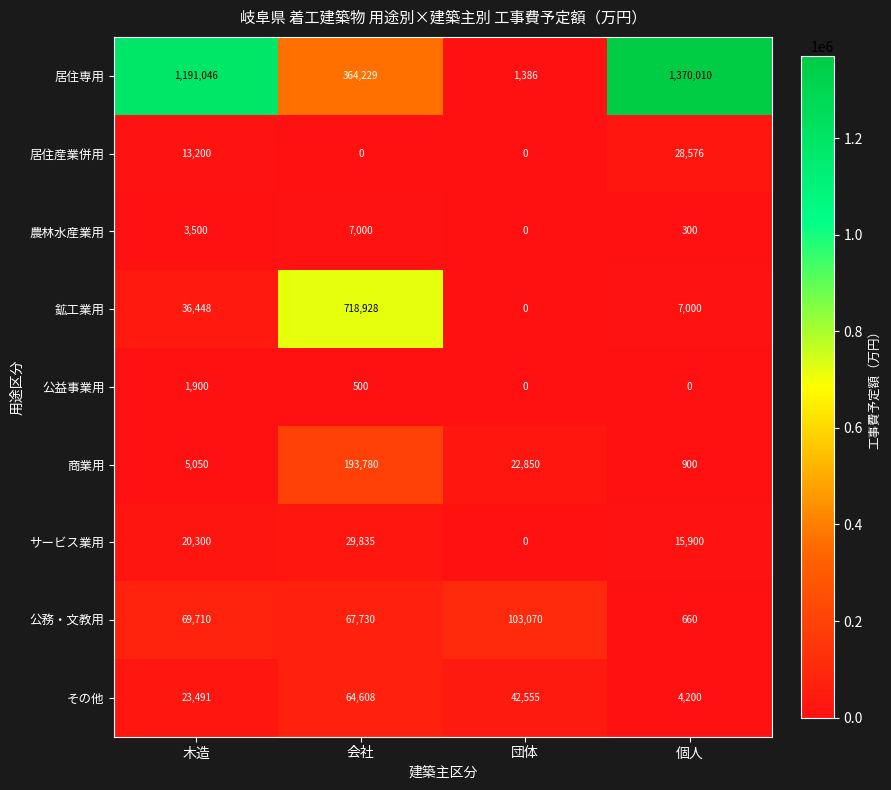

What is the greatest value displayed?

1370010